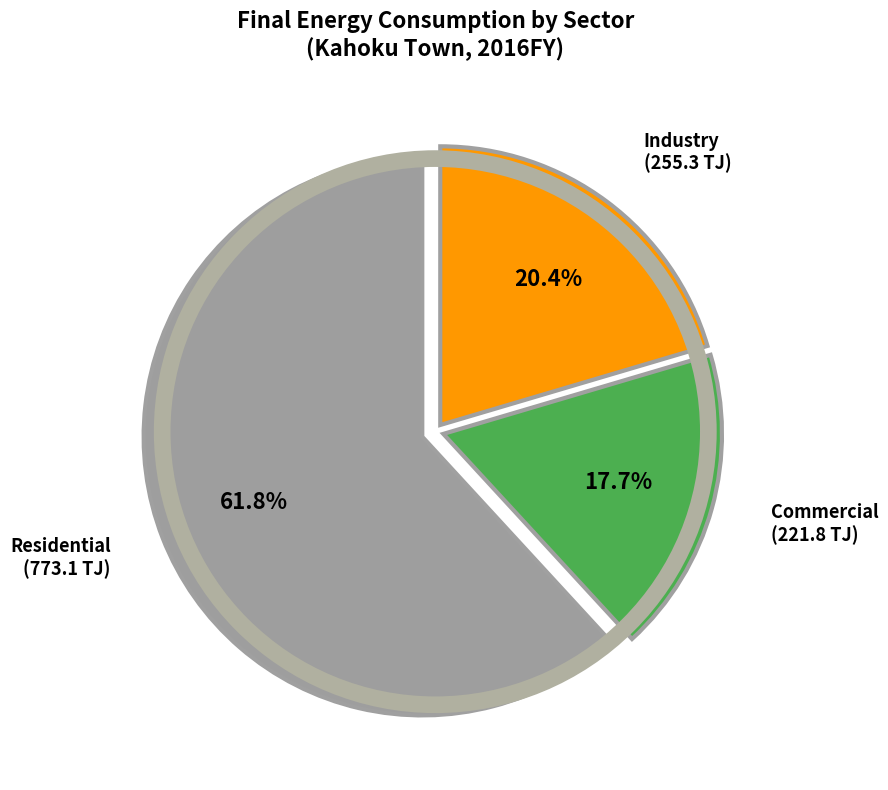

Is there any slice that represents more than half of the pie?

Yes